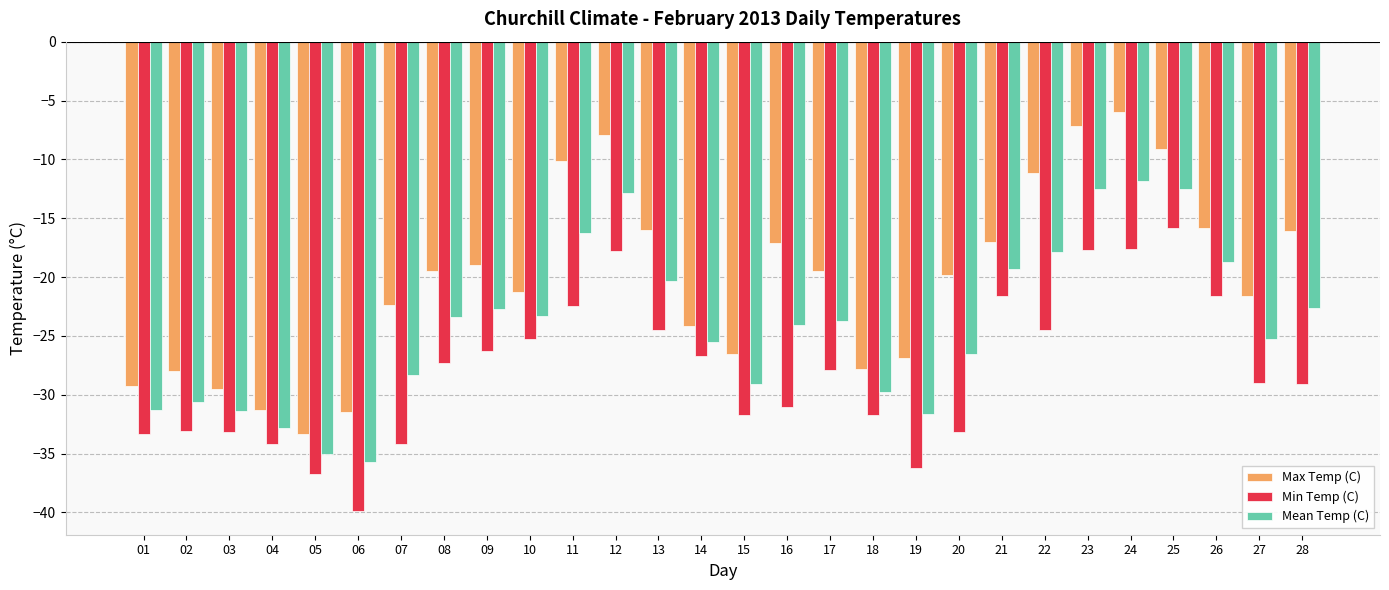

True or false: Max Temp (C) has a value of -21.3 at 06.

False